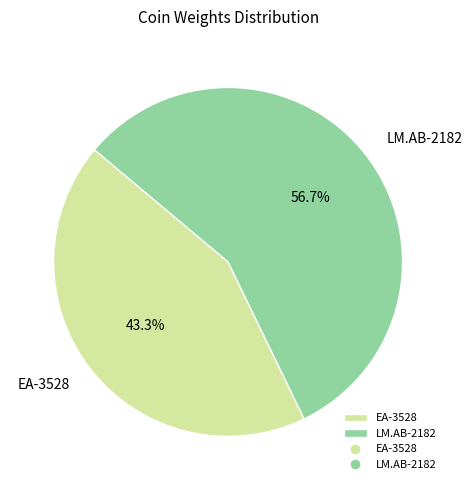

Is there any slice that represents more than half of the pie?

Yes